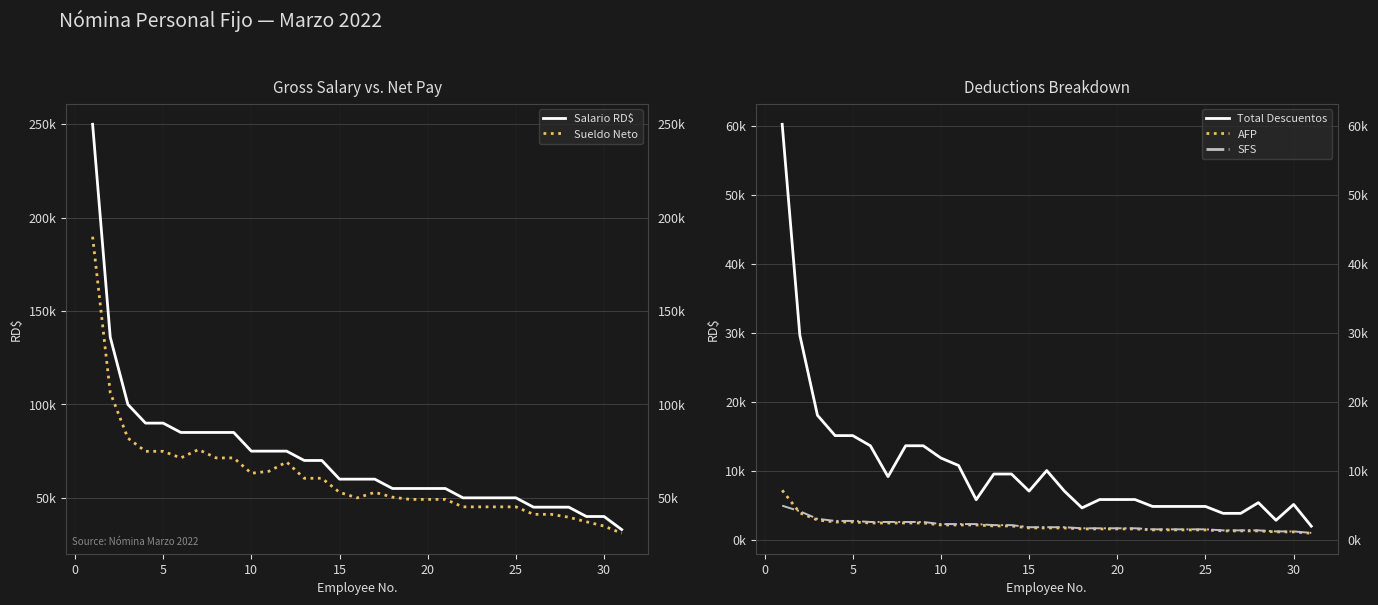

What is the sum of all AFP values?

63685.3